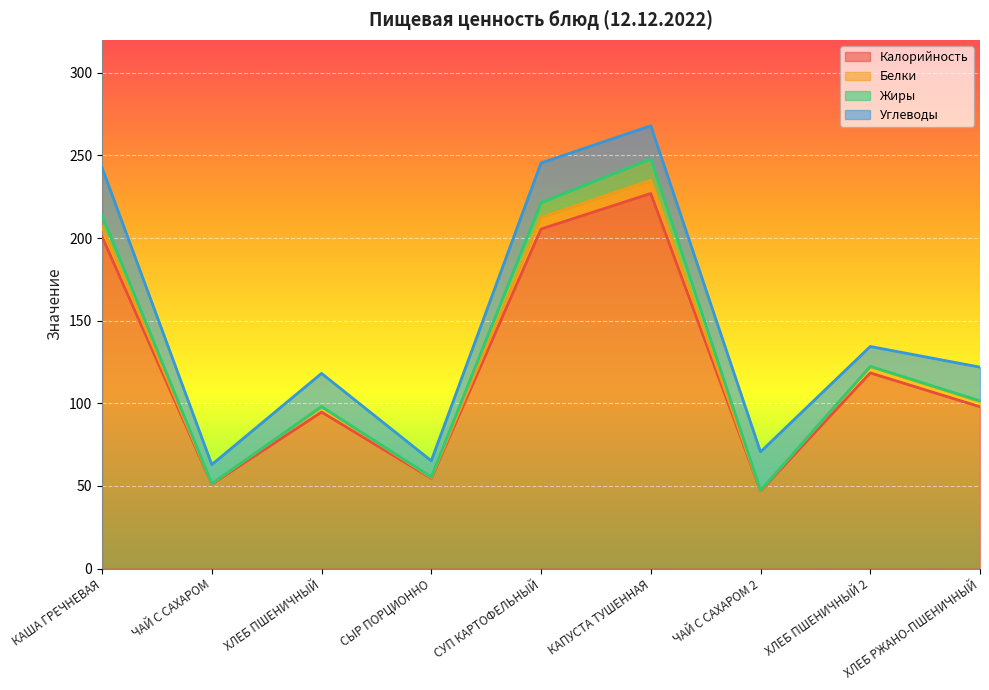

True or false: Белки has a value of 328.6 at КАША ГРЕЧНЕВАЯ.

False